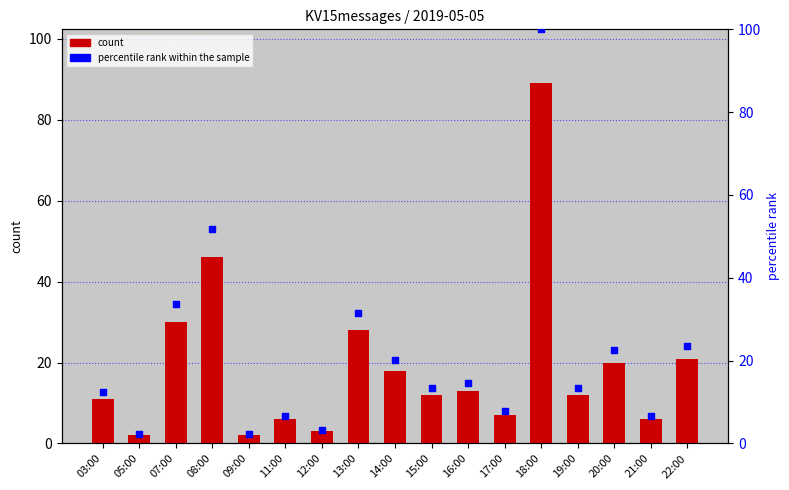

Which series reaches the minimum Y coordinate?

KV15messages